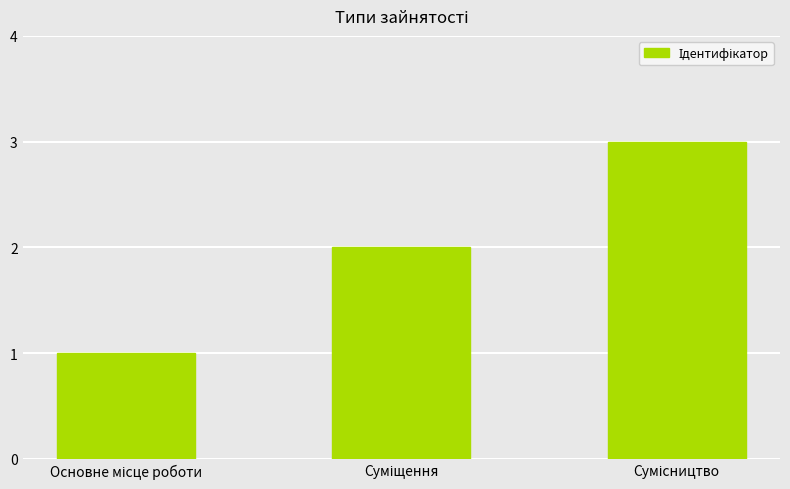

What is the difference between the maximum and second lowest values?

1